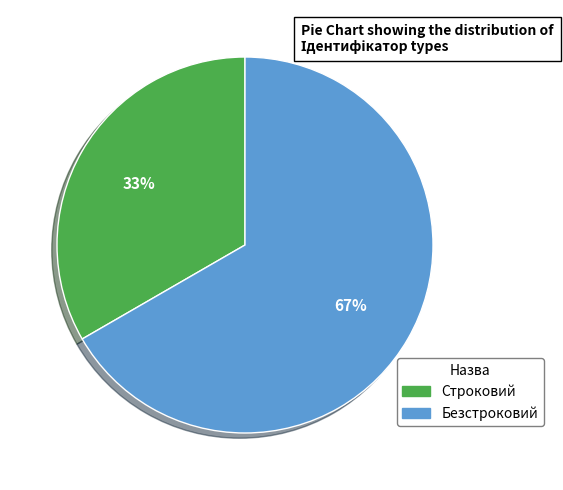

The Строковий slice represents 33% of the pie. True or false?

True